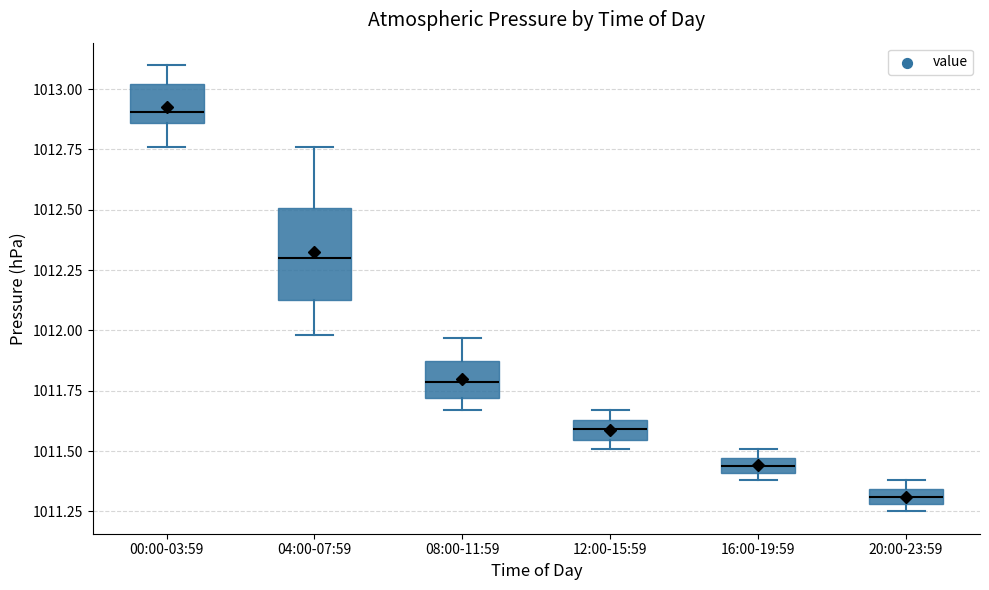

Which box has the highest median line?

00:00-03:59